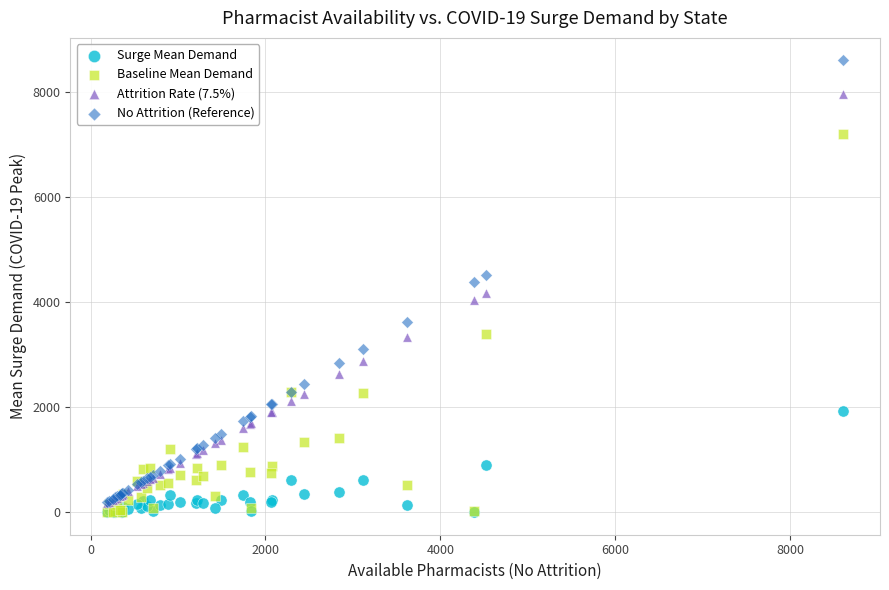

Which series has the widest spread of Y values?

No Attrition (Reference)